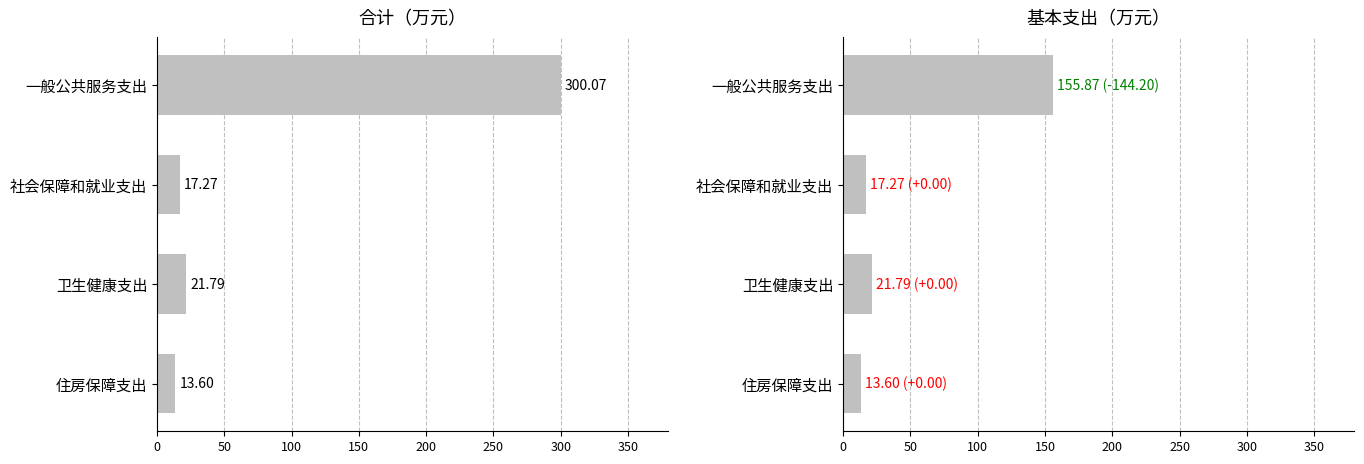

What is the spread (max minus min) of values at 一般公共服务支出?

144.2